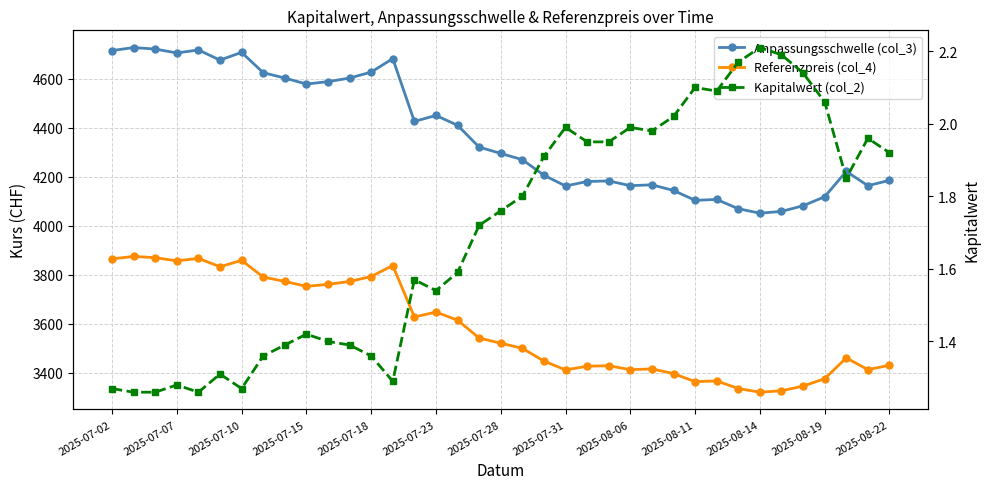

What is the total value across all series at 20?

7654.2